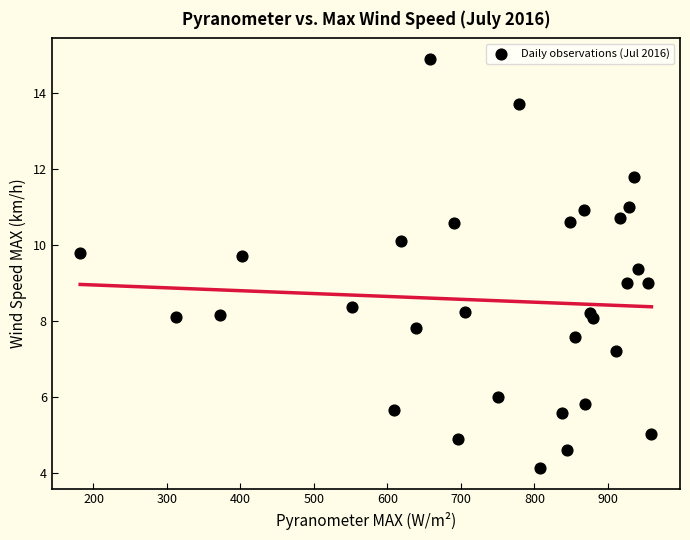

What is the range of X values (max minus min)?

777.3